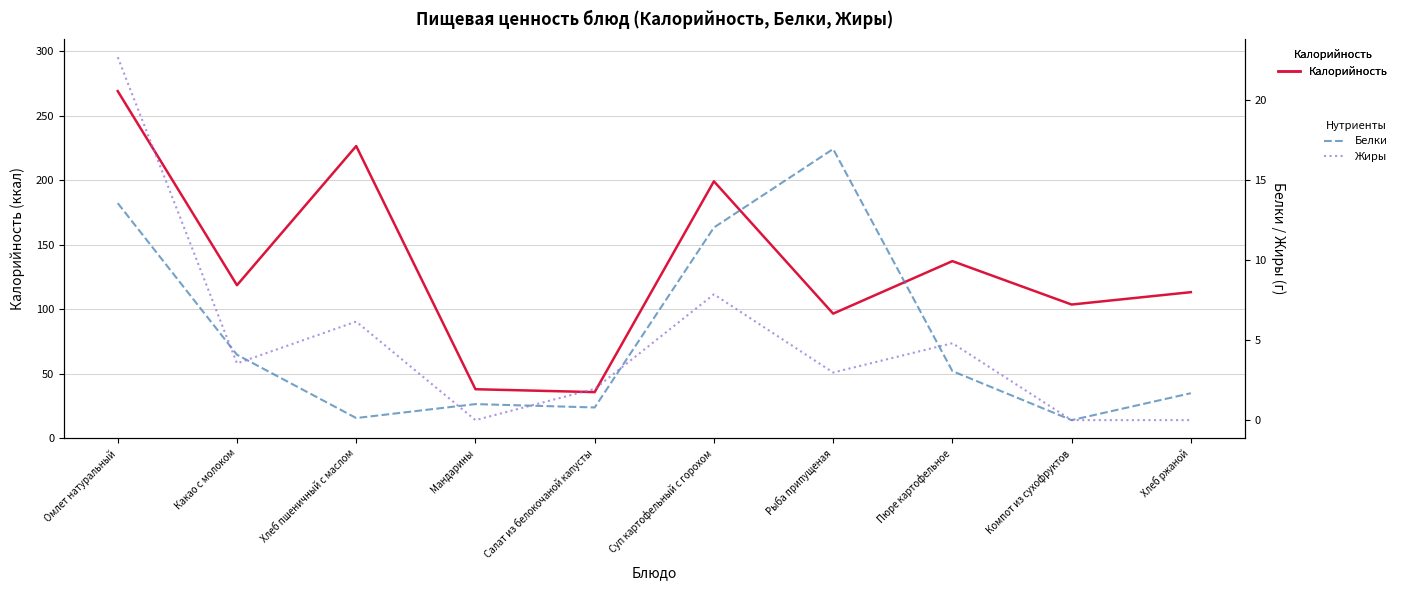

Count the number of categories in the chart.

10